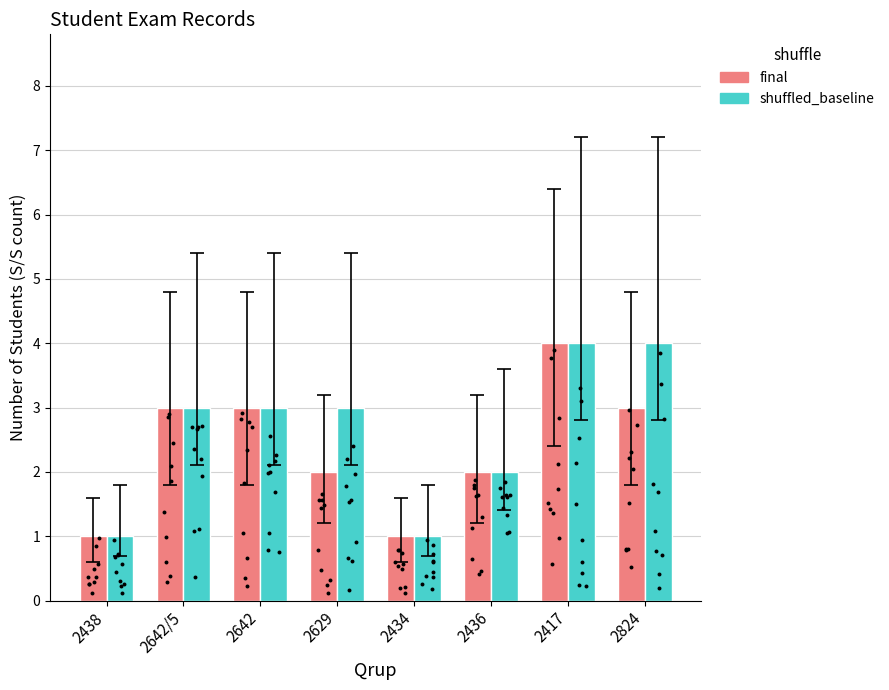

Which series reaches the minimum Y coordinate?

final